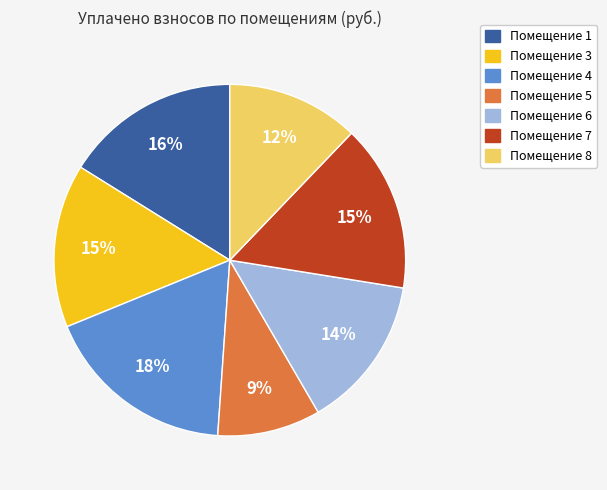

Is there a majority slice in this chart?

No